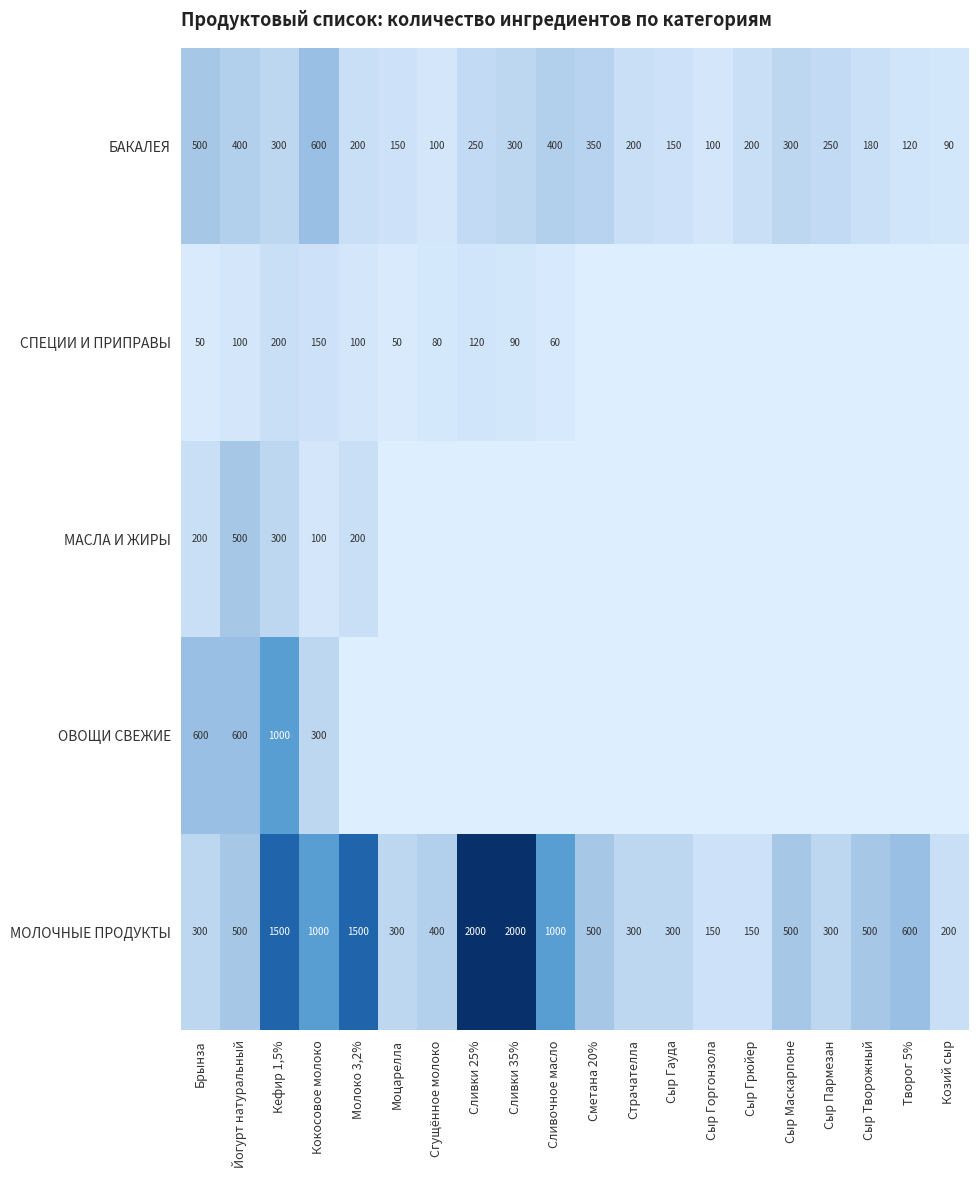

At which category is the sum across all series the highest?

Кефир 1,5%